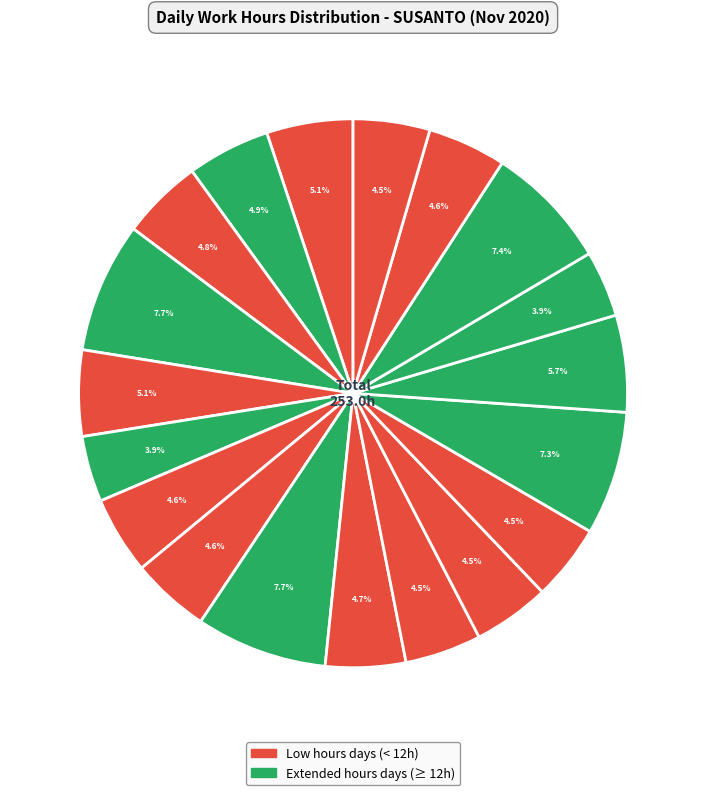

Count the number of slices in the pie.

19